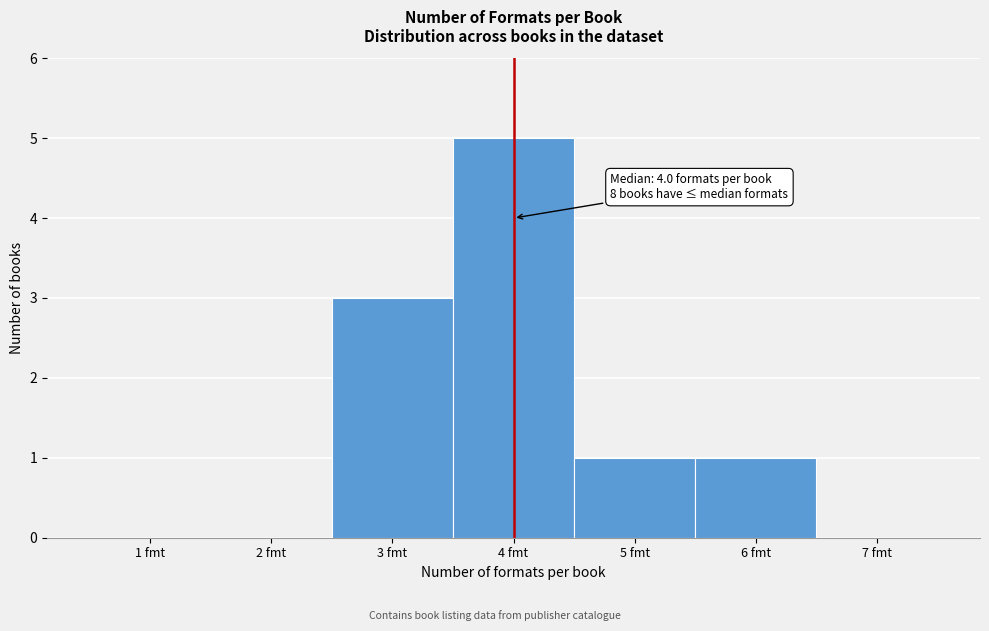

Over which range of the x-axis is the bar tallest?

3.5 to 4.5